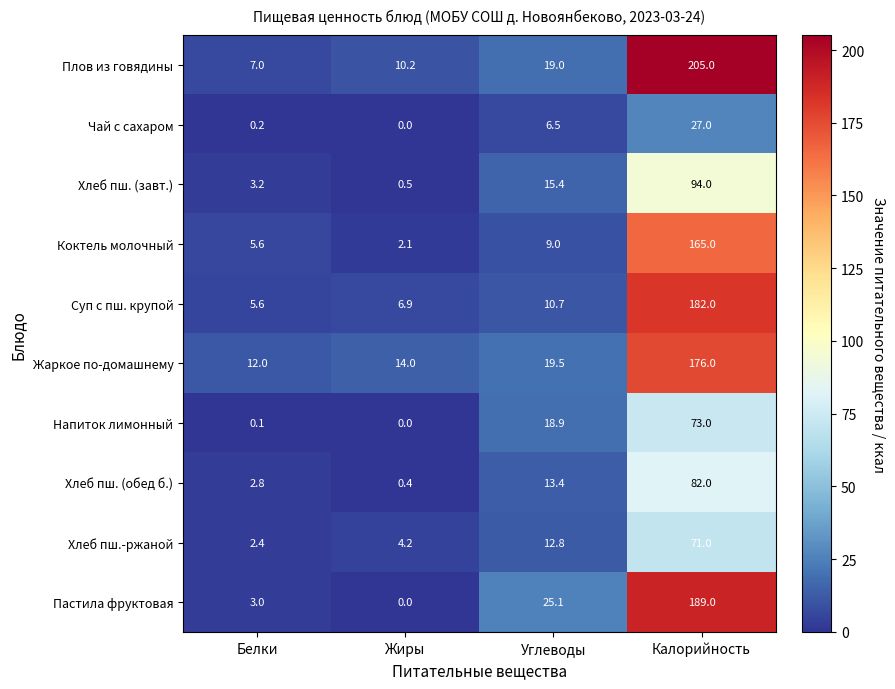

What is the approximate value of Жаркое по-домашнему at Углеводы?

19.5